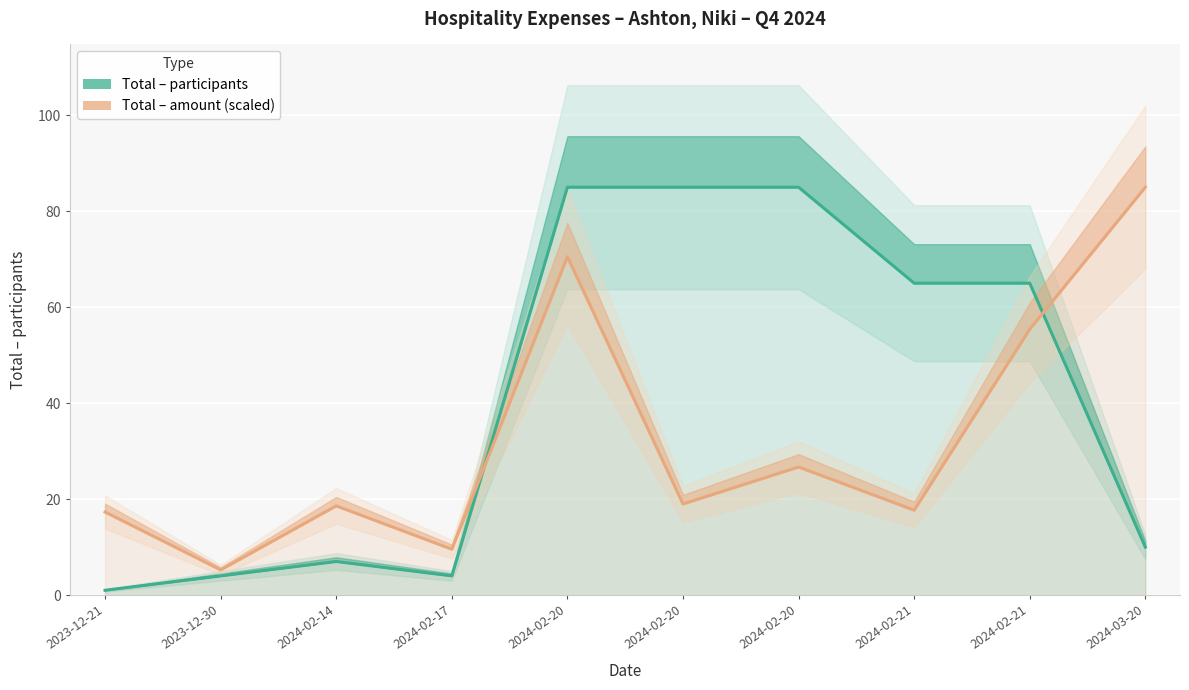

Which series has the largest range (max minus min)?

Total – participants